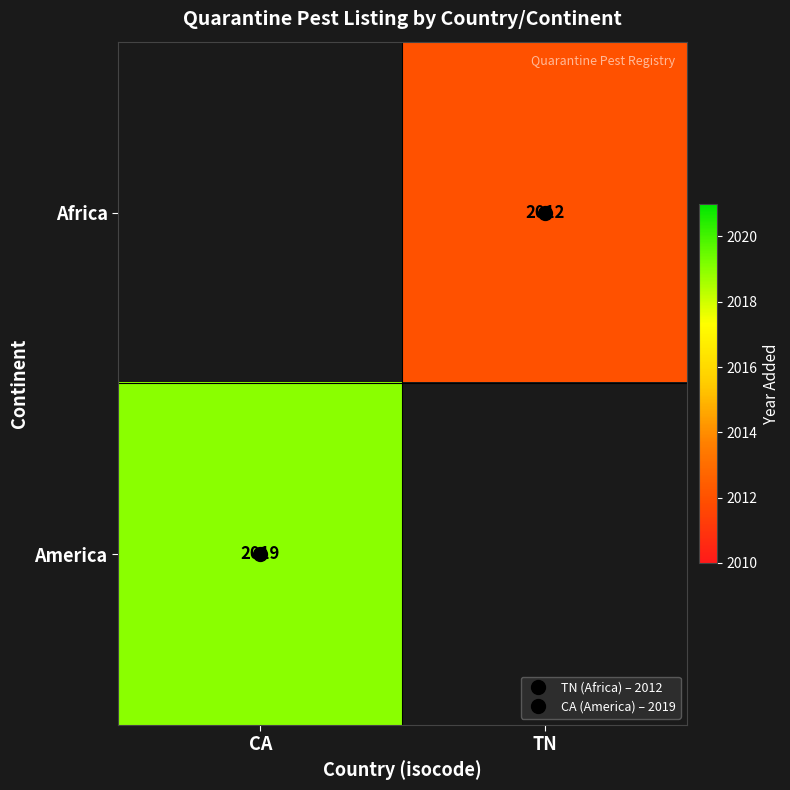

At which category does the chart reach its peak across all series?

CA